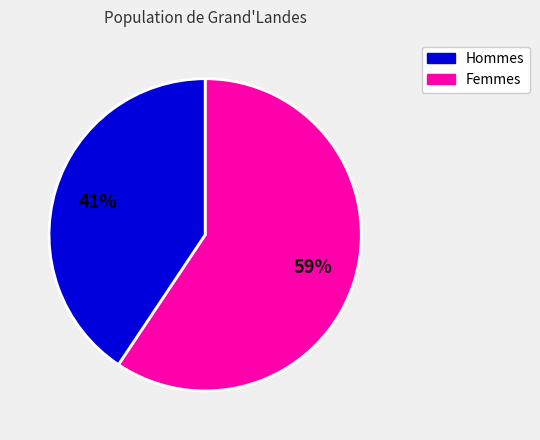

Is there any slice that represents more than half of the pie?

Yes